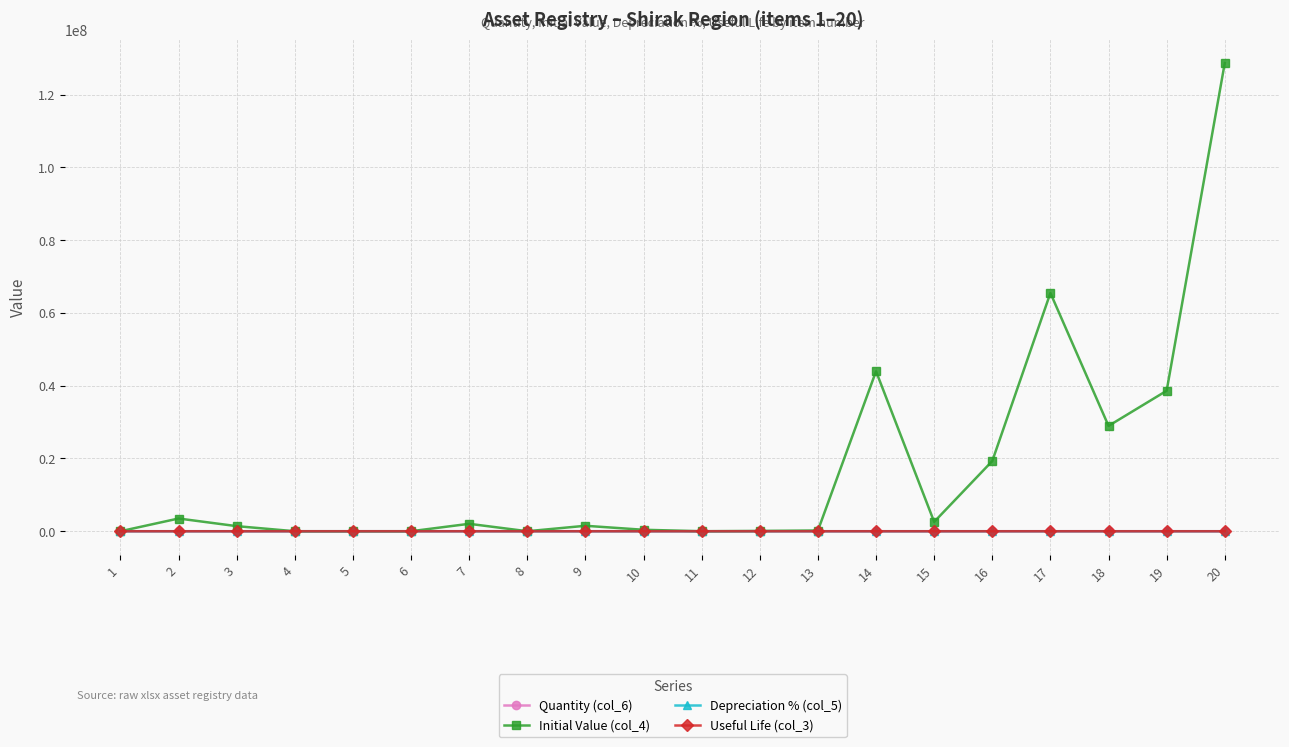

The value of Useful Life (col_3) at 18 is 0.0. True or false?

True